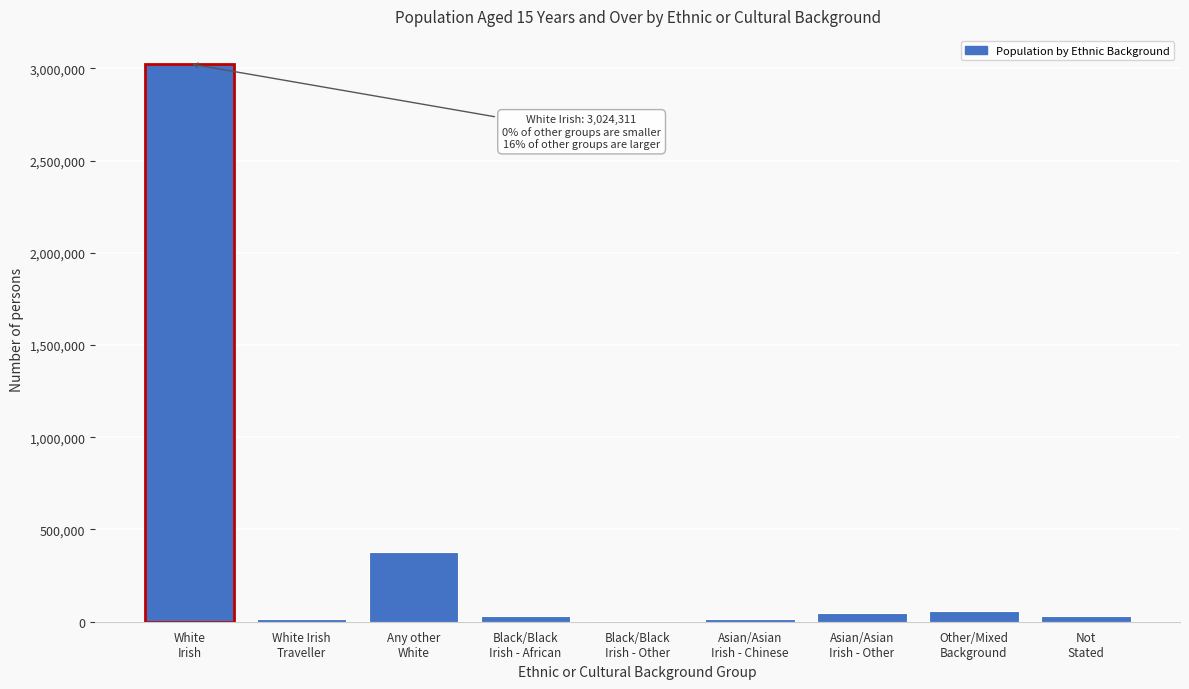

What is the maximum value shown in the chart?

3024311